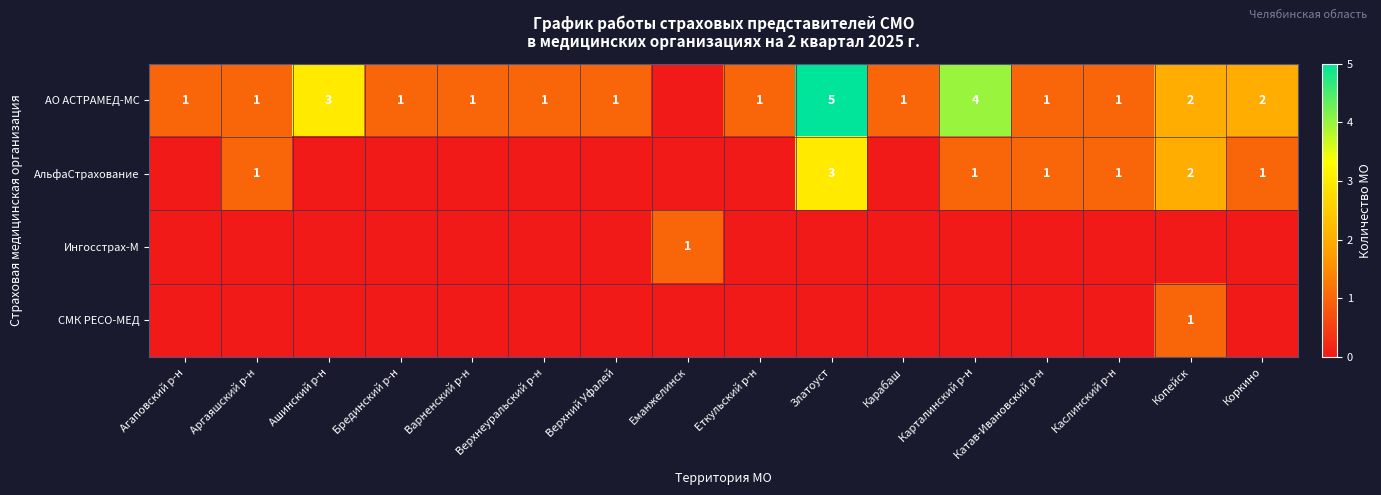

What is the sum of the АО АСТРАМЕД-МС values at Коркино and Верхнеуральский р-н?

3